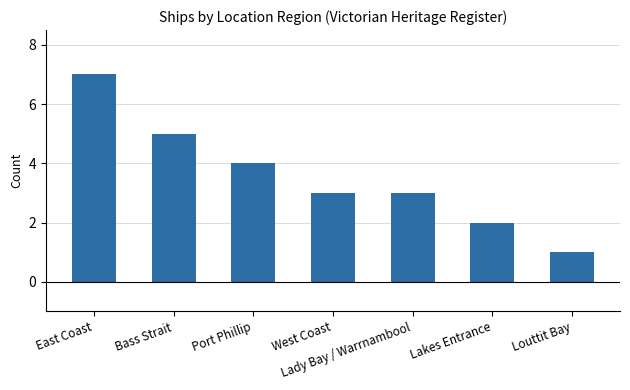

What is the difference between the maximum and second lowest values?

5